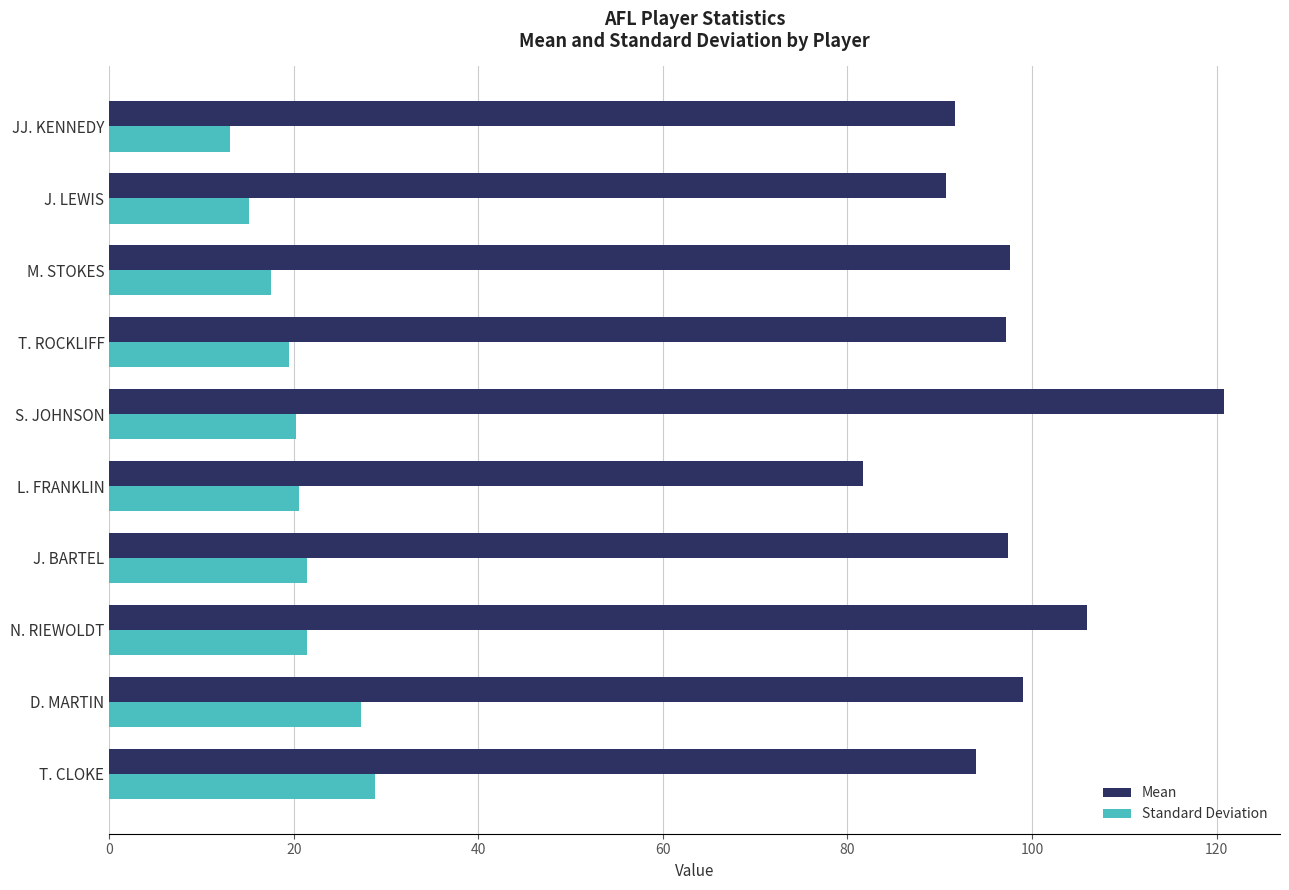

List the series in order of their overall mean, lowest first.

Standard Deviation, Mean